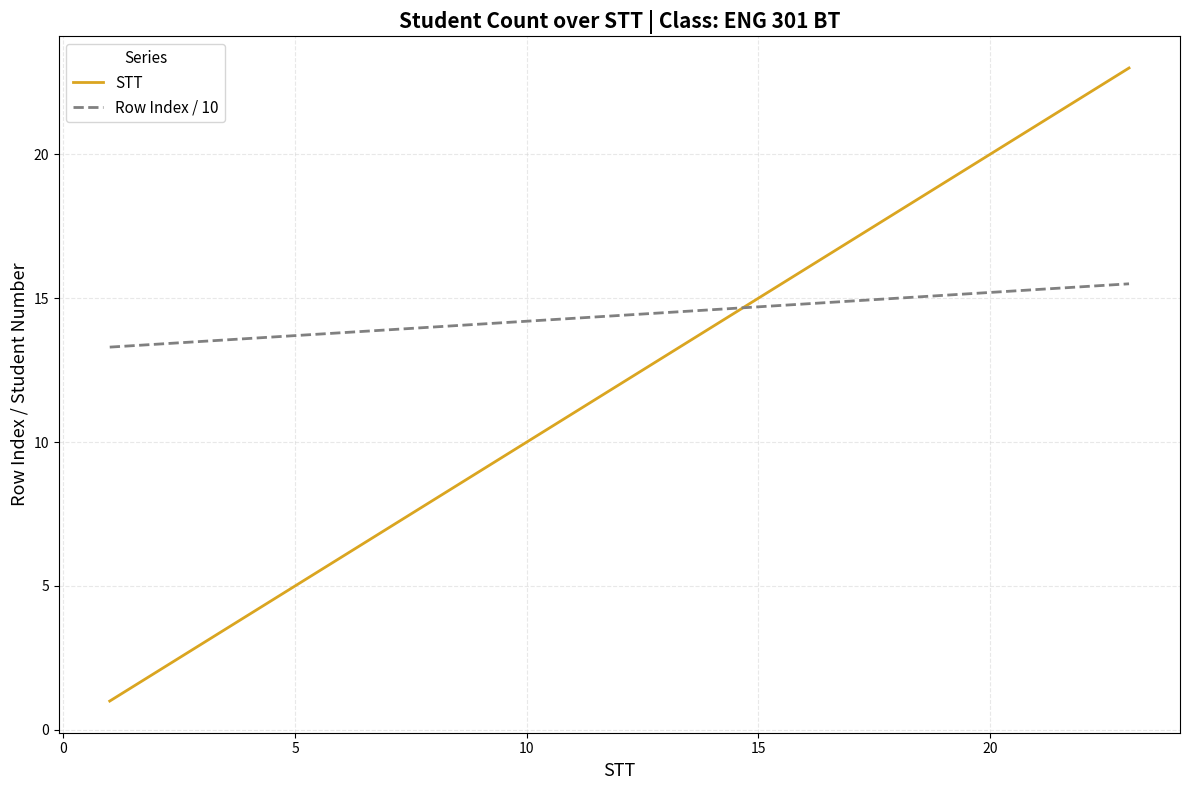

True or false: Row Index / 10 and STT intersect in this chart.

True